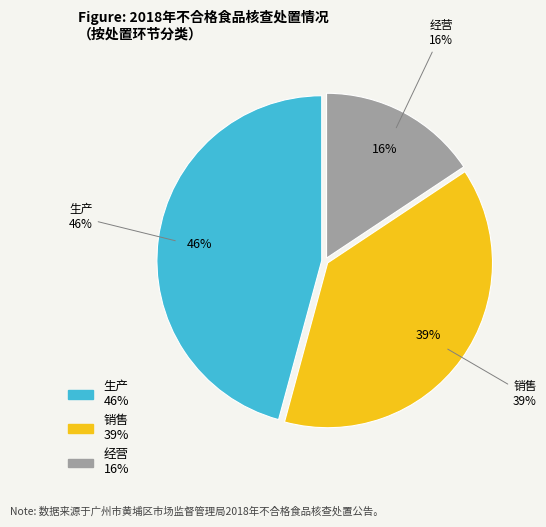

True or false: 销售 accounts for 46% of the total.

False